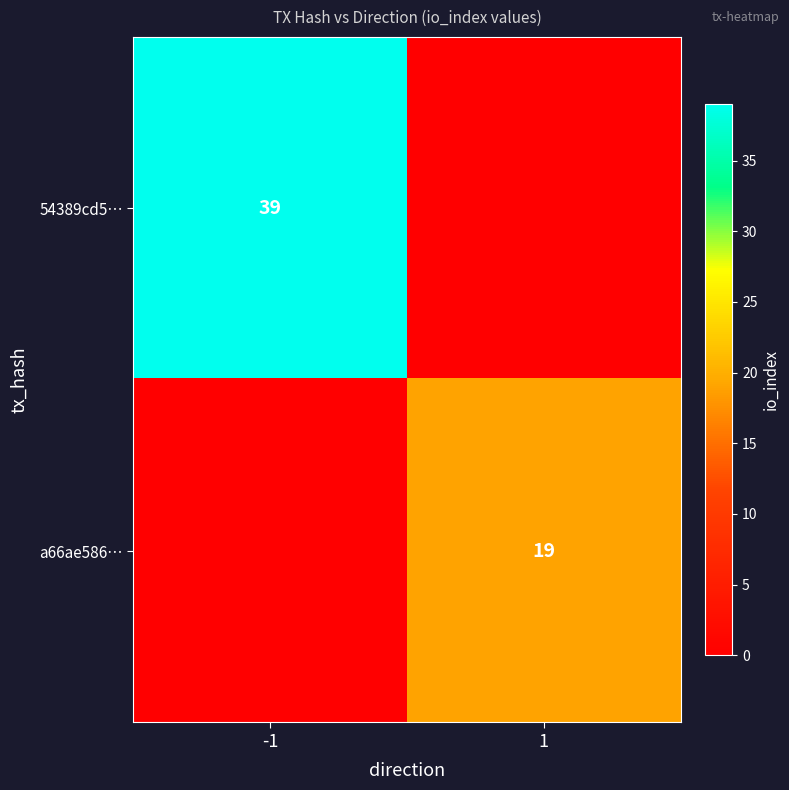

The 54389cd5… series shows 39 at -1. True or false?

True